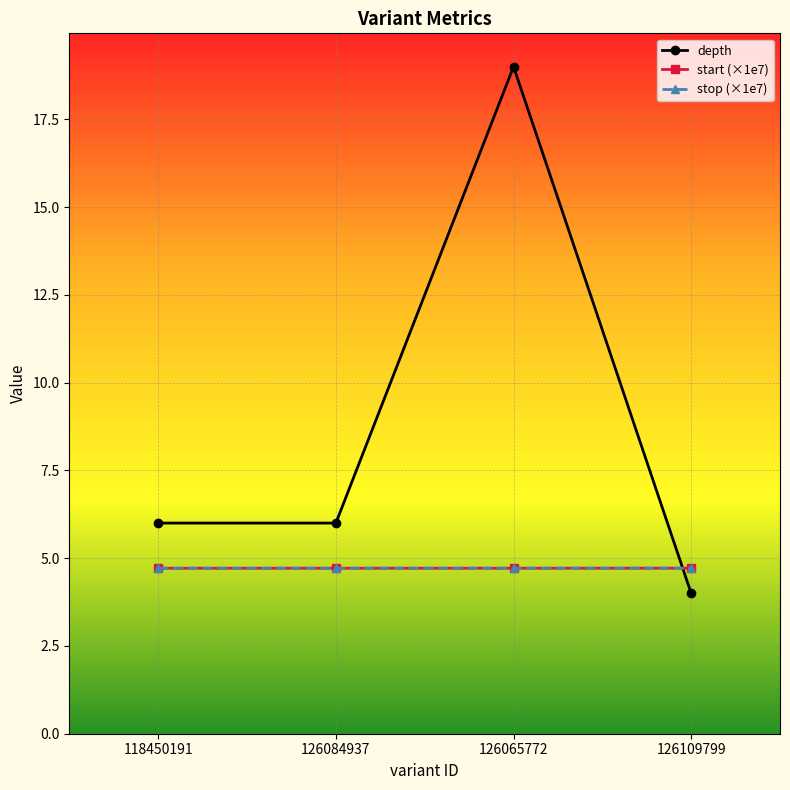

Is the value of start (×1e7) at 126084937 greater than the value of depth at 126065772?

No